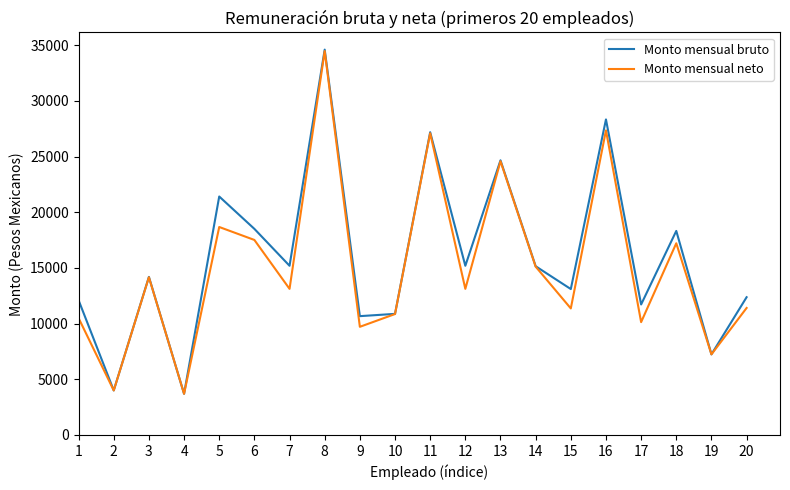

What is the difference between the second highest and second lowest values in the Monto mensual bruto series?

24333.7